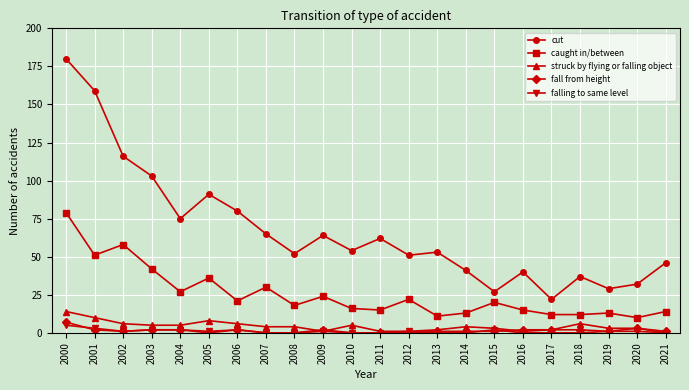

Which series has the largest total across all categories?

cut